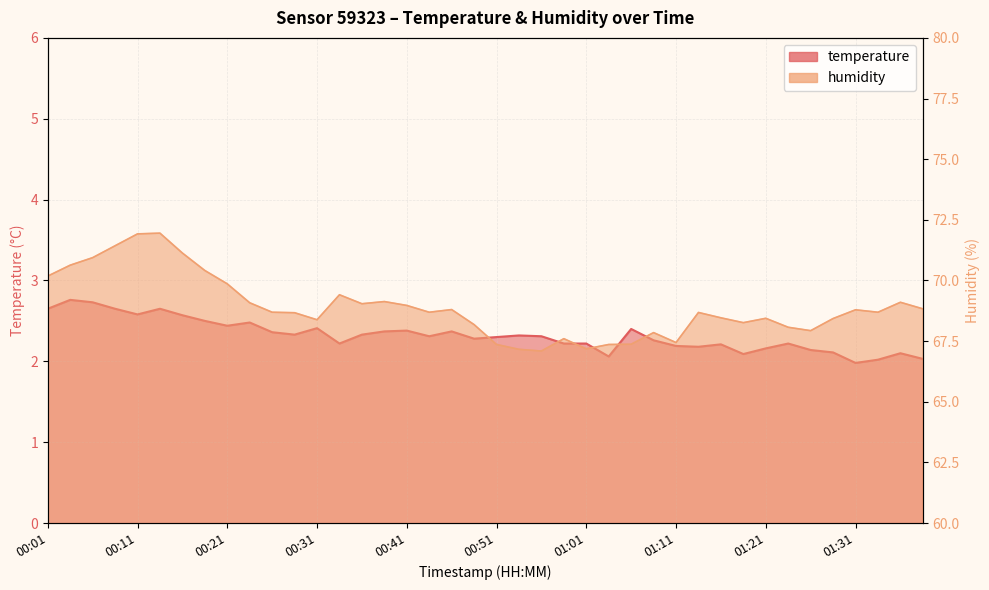

What is the difference between the second highest and second lowest values in the humidity series?

4.8